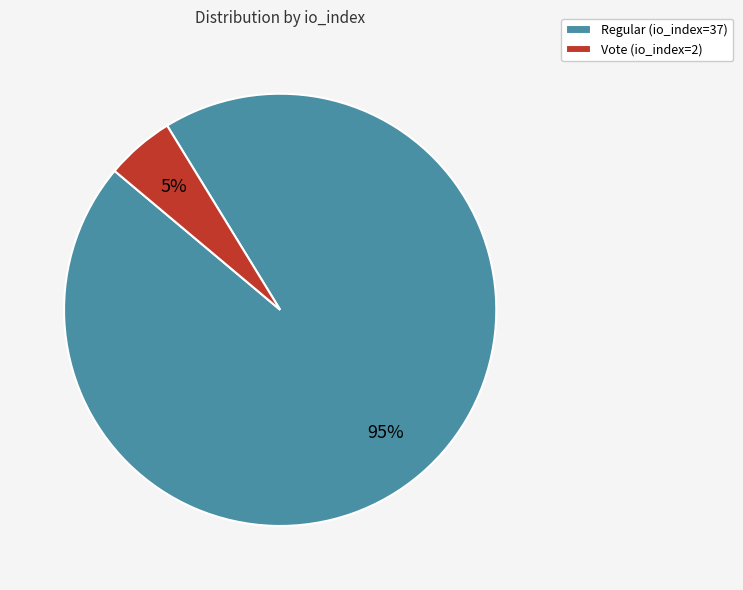

How many slices are in this pie chart?

2